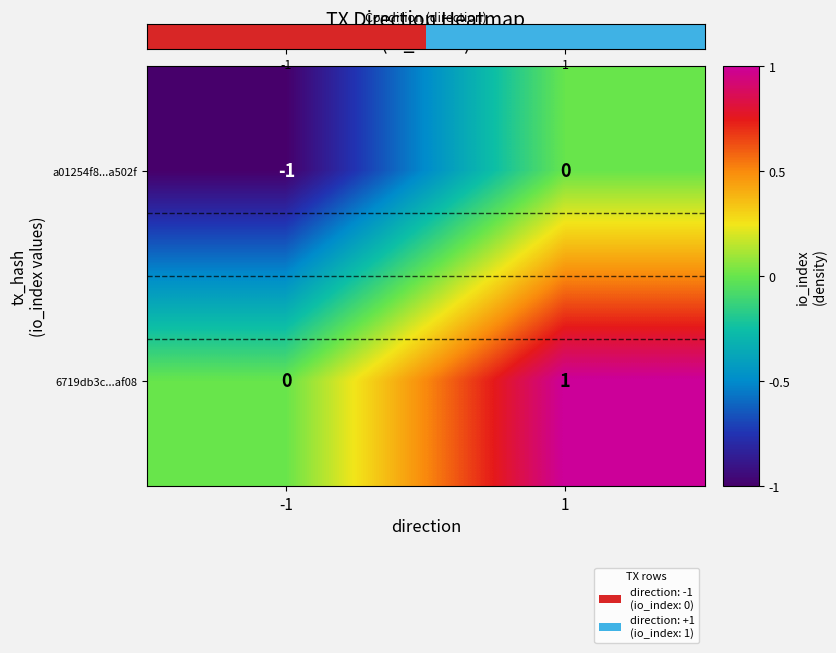

Which series has the largest total across all categories?

6719db3c...af08